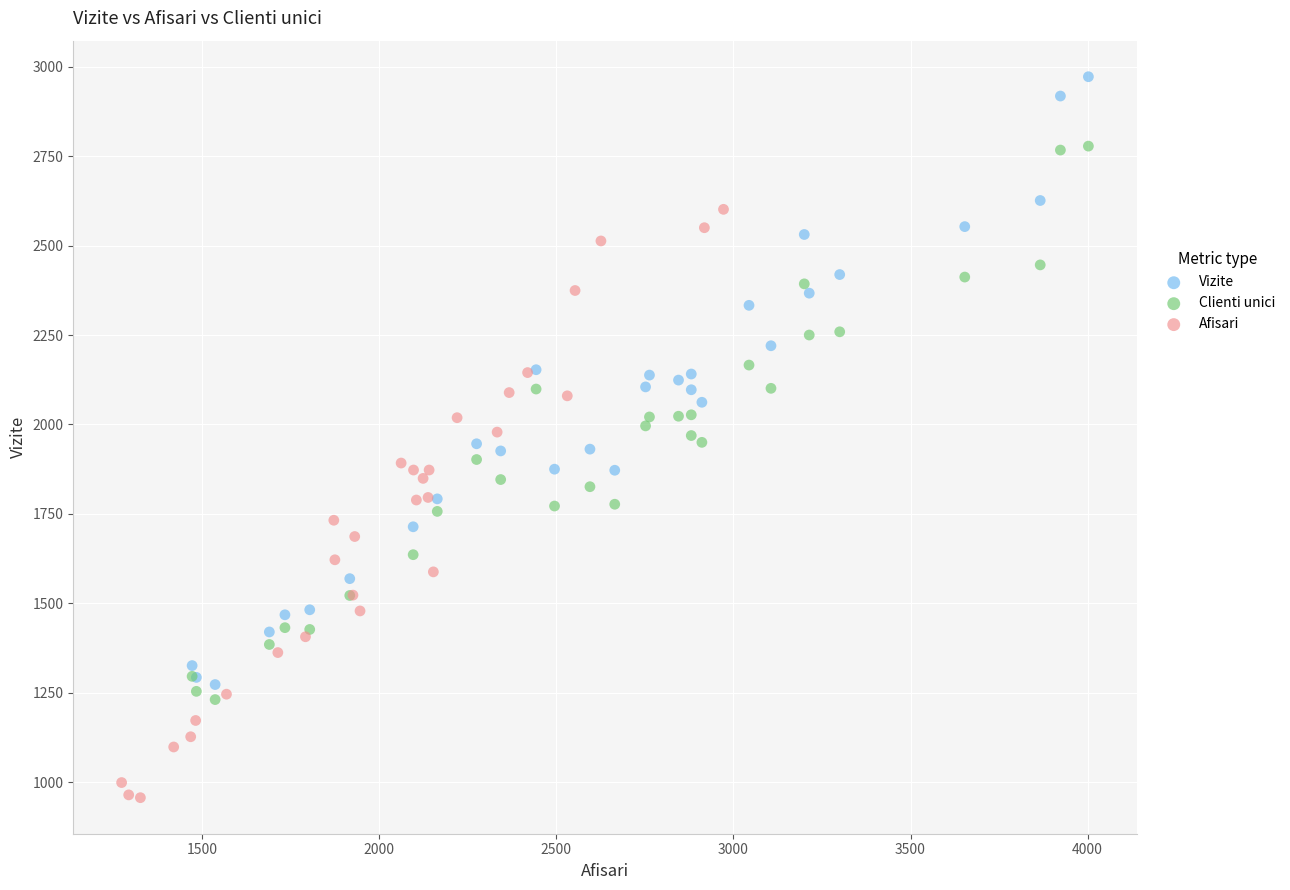

Which series contains the lowest Y value?

Afisari